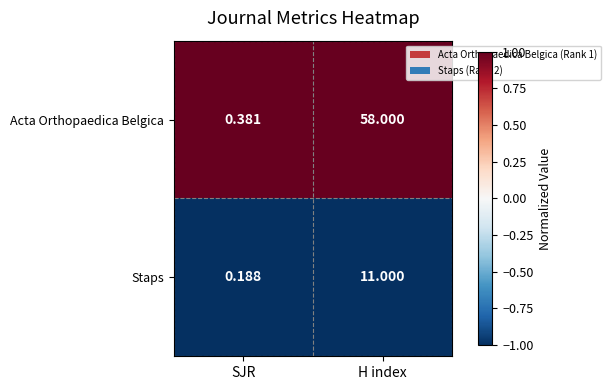

Which series has the largest total across all categories?

Acta Orthopaedica Belgica